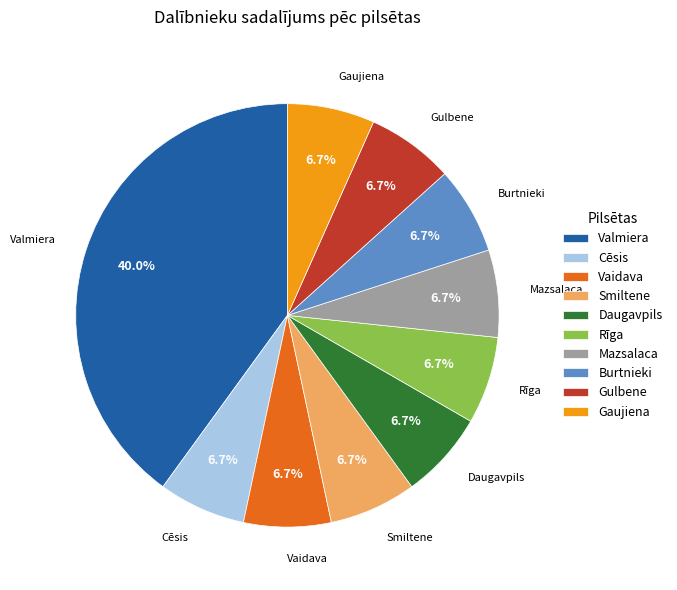

Is there a majority slice in this chart?

No